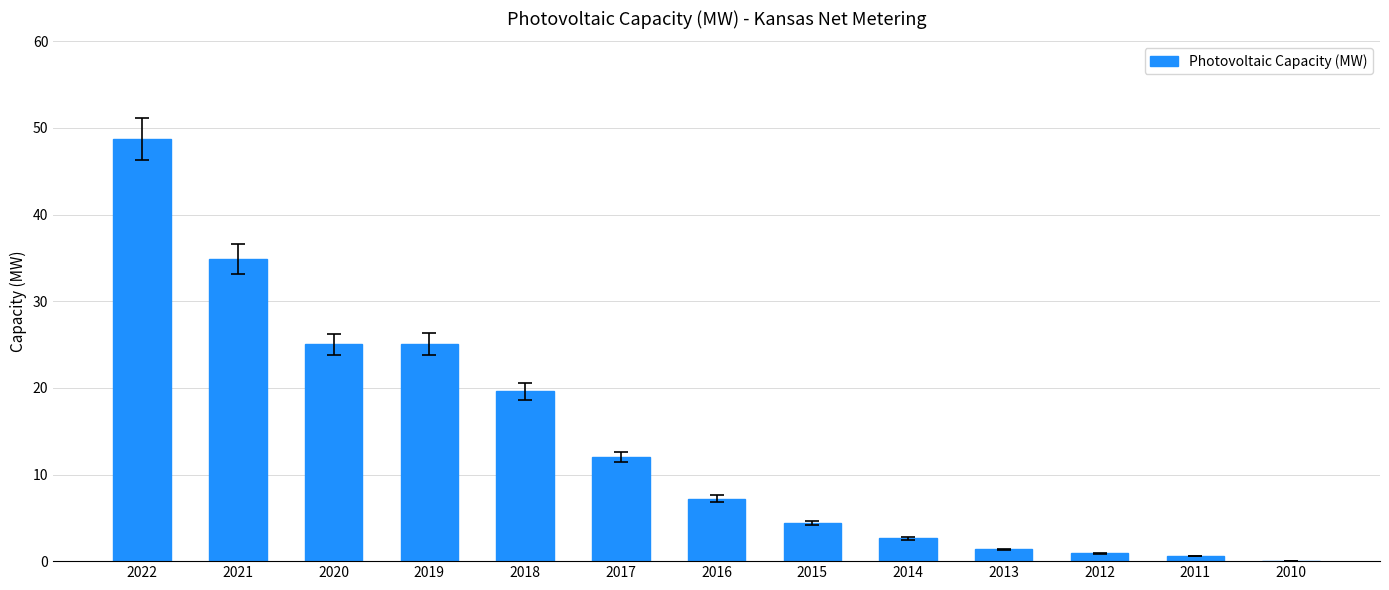

What is the greatest value displayed?

48.8